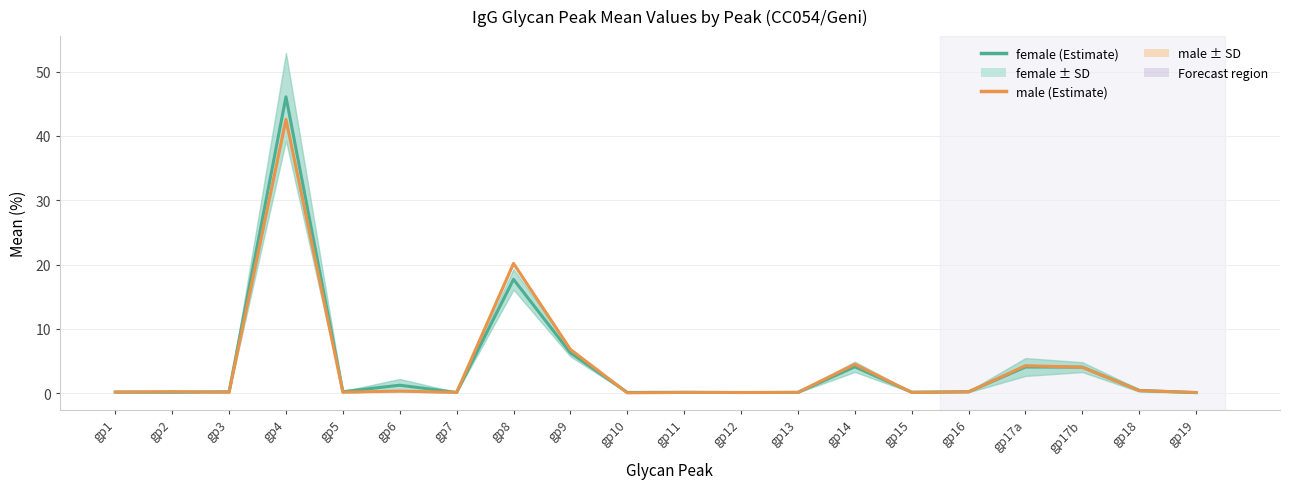

Where do female mean and male mean first cross each other?

gp1 and gp2